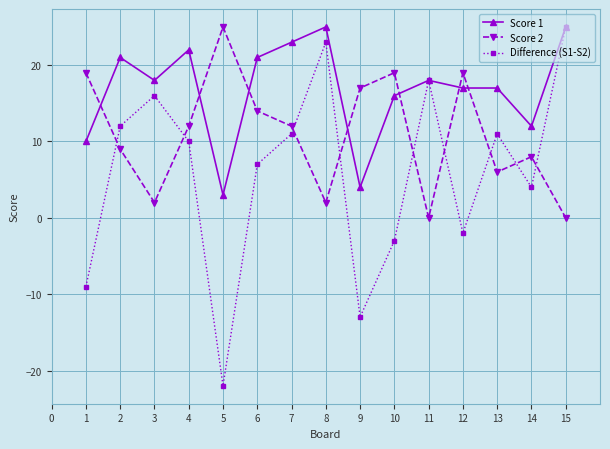

What is the highest value of the Score 1 series?

25